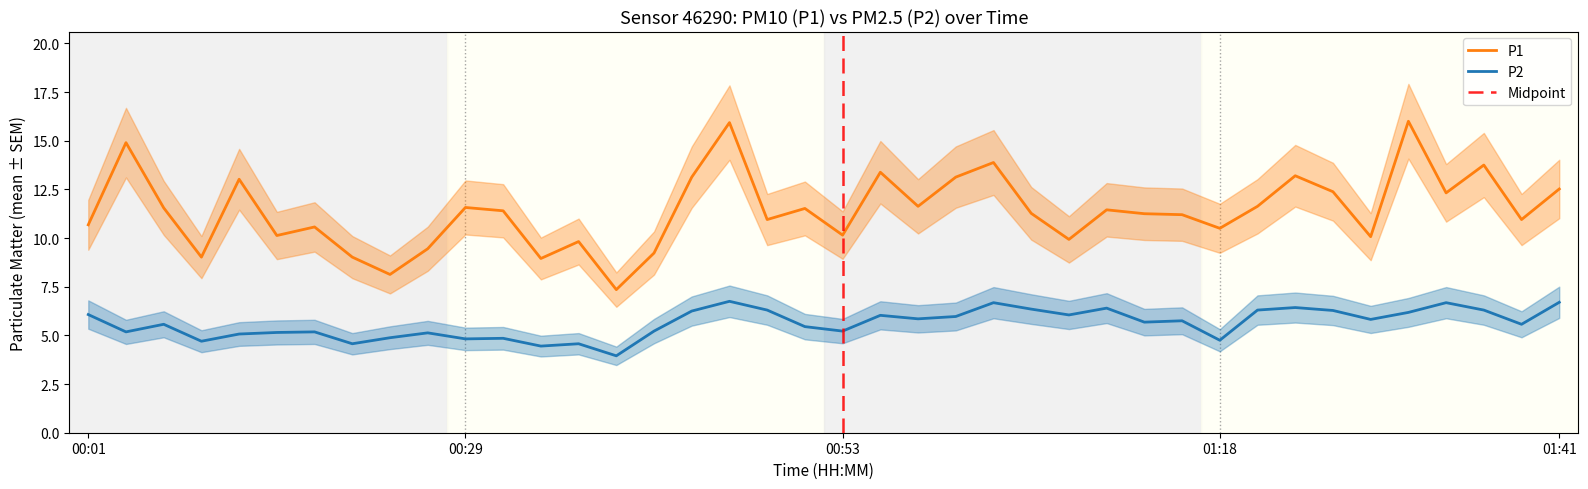

True or false: P2 and P1 cross at least once.

False